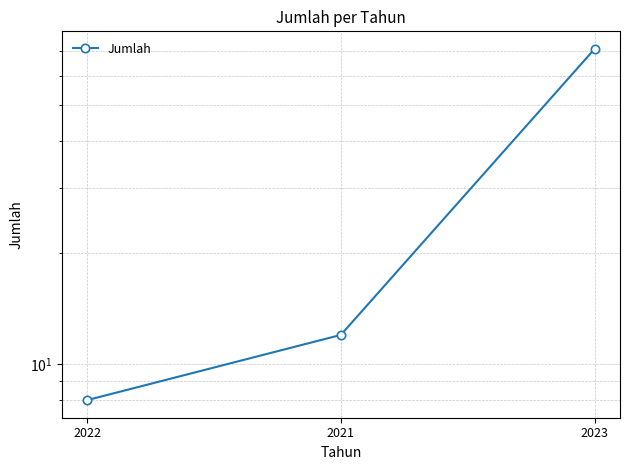

The value at 2021 is 12. True or false?

True